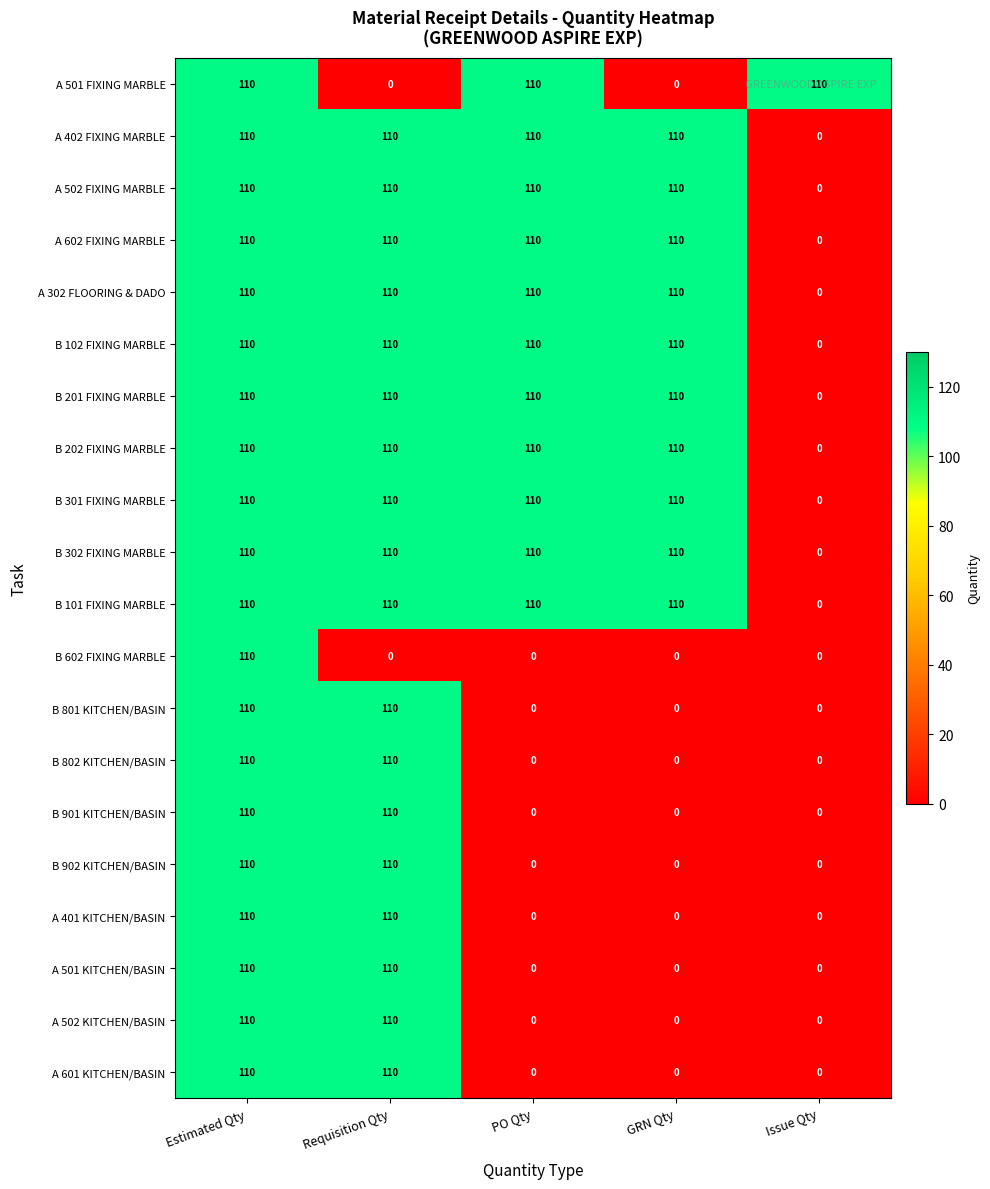

What is the approximate value of B 302 FIXING MARBLE at Requisition Qty?

110